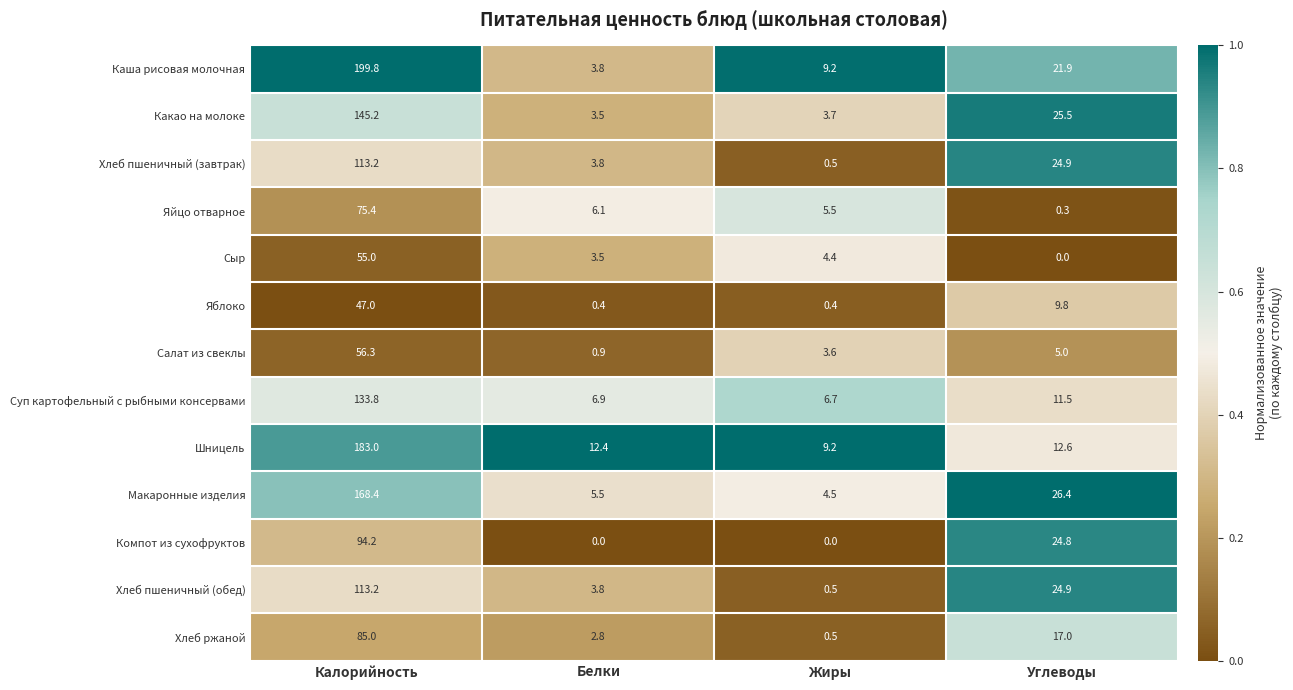

True or false: Хлеб пшеничный (завтрак) has a value of 1.2 at Белки.

False